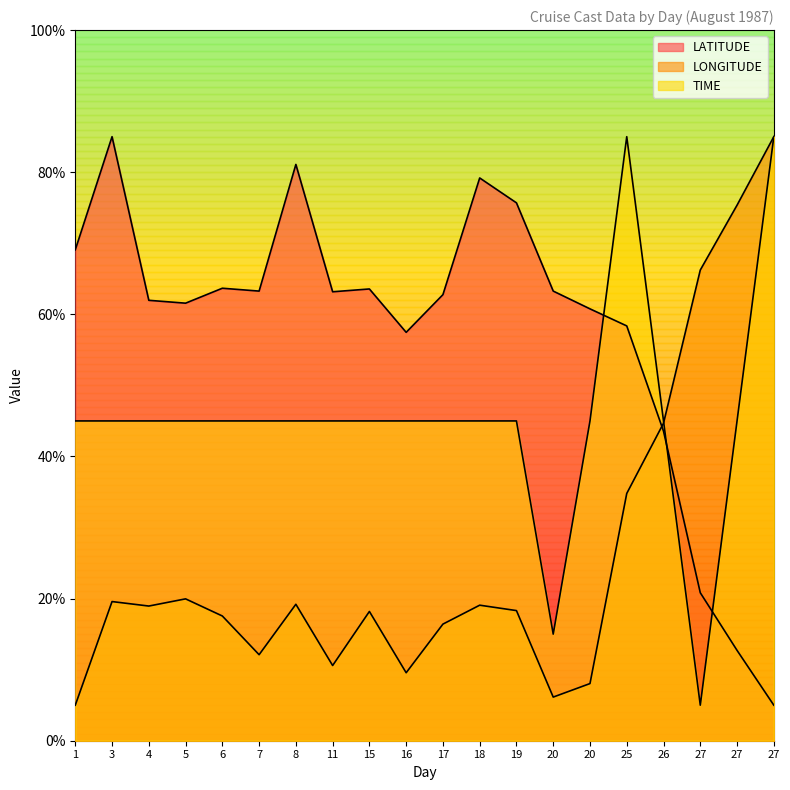

The value of TIME at 11 is 76.9. True or false?

False